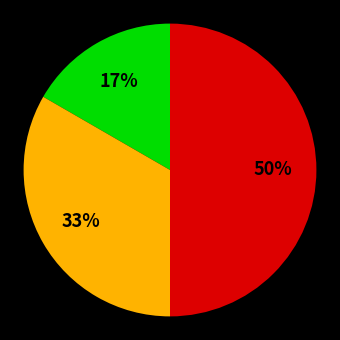

To the nearest percent, what is the average slice percentage?

33%